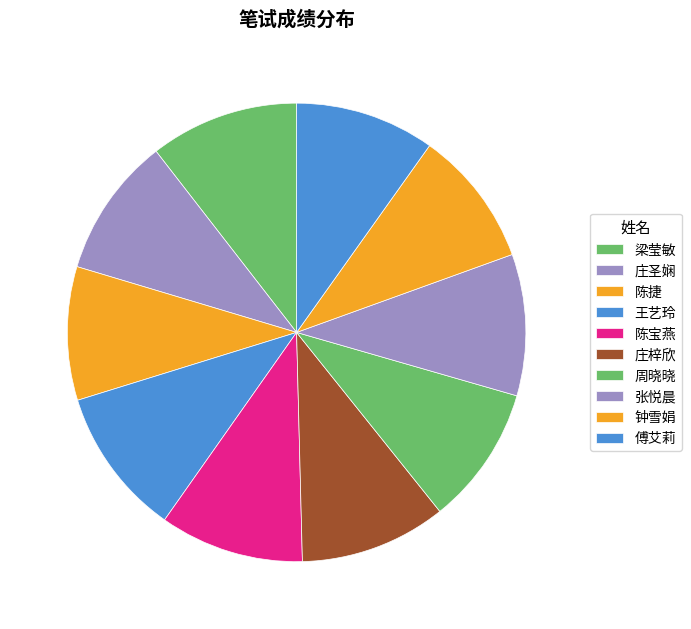

How many segments does this pie chart have?

10